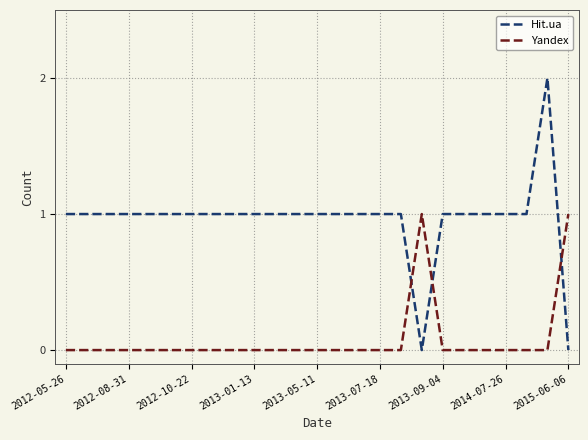

How many distinct data groups are displayed?

2